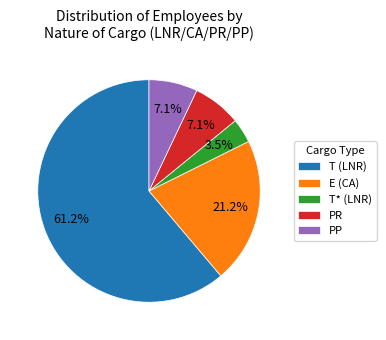

Between T (LNR) and T* (LNR), which is larger?

T (LNR)